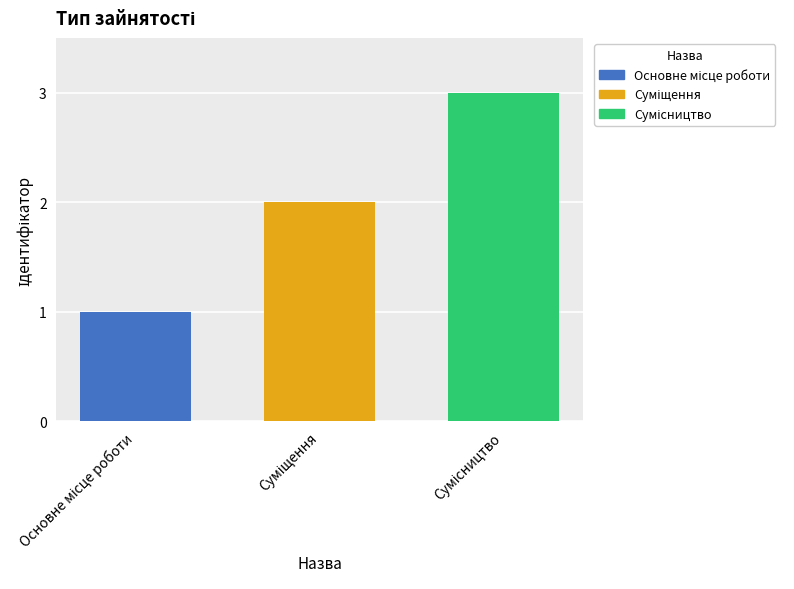

What is the maximum value shown in the chart?

3